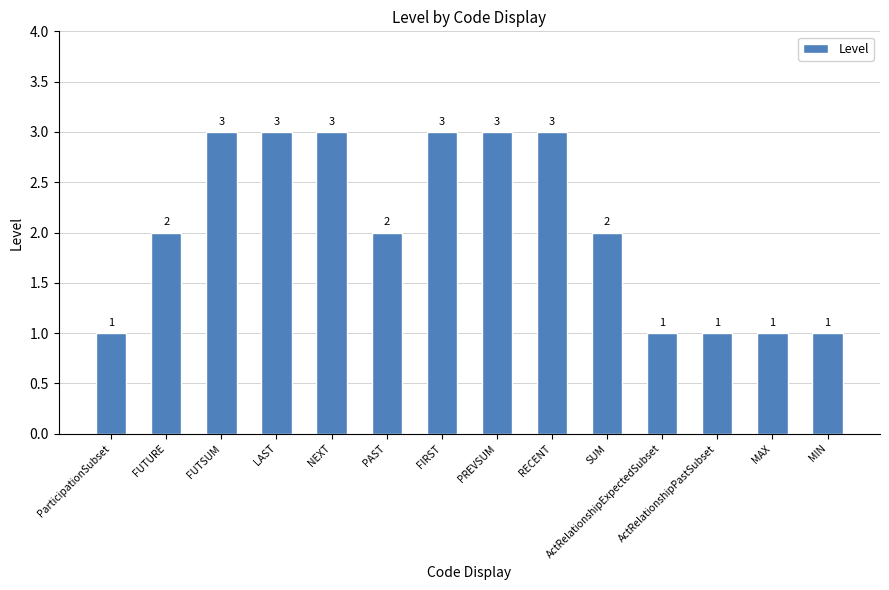

Reading left to right, transcribe all the data shown in this chart.

1	2	3	3	3	2	3	3	3	2	1	1	1	1